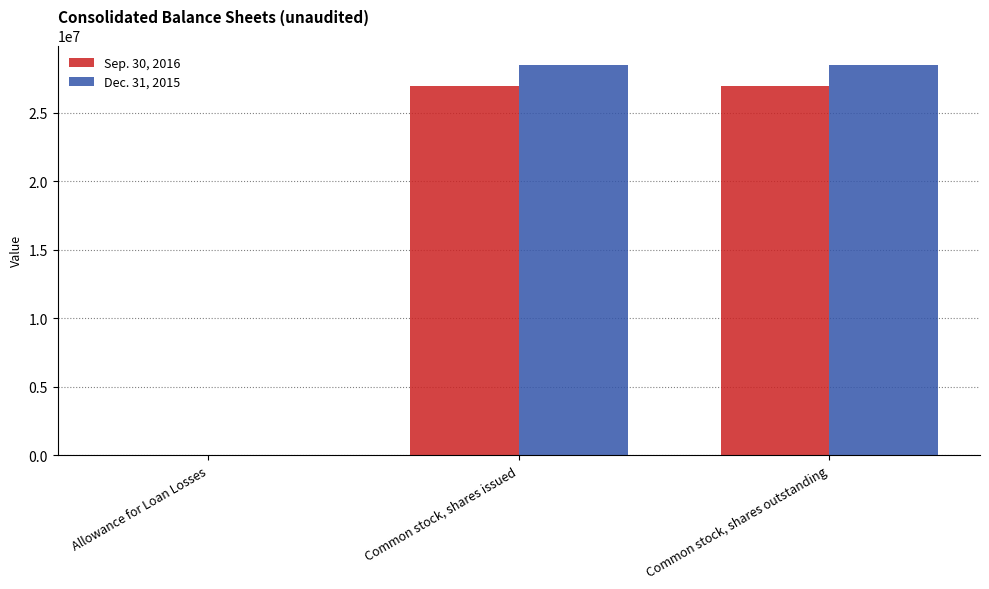

What is the maximum value shown in the chart?

28492732